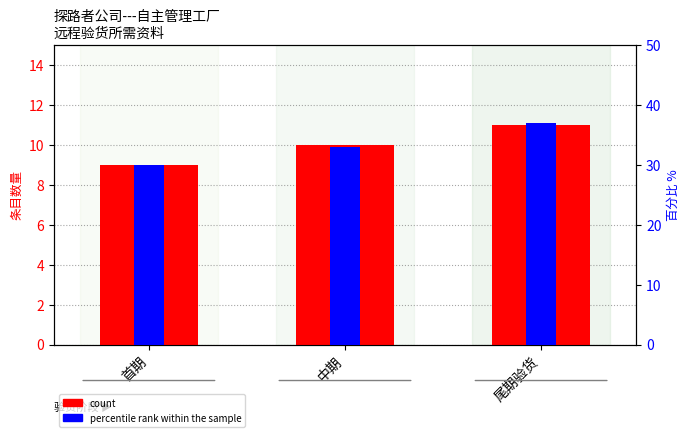

What is the label of the 3rd bar from the right?

首期